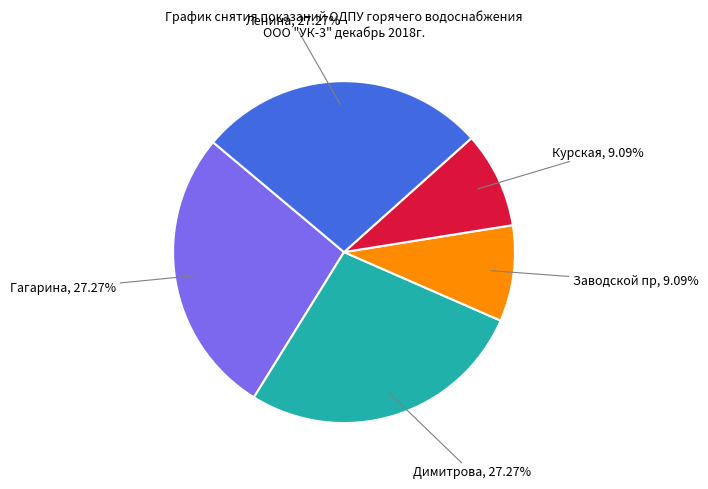

How many segments does this pie chart have?

5